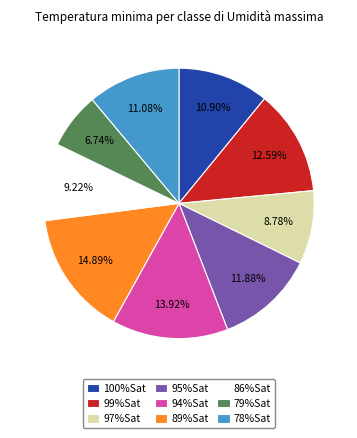

The 97%Sat slice represents 1% of the pie. True or false?

False